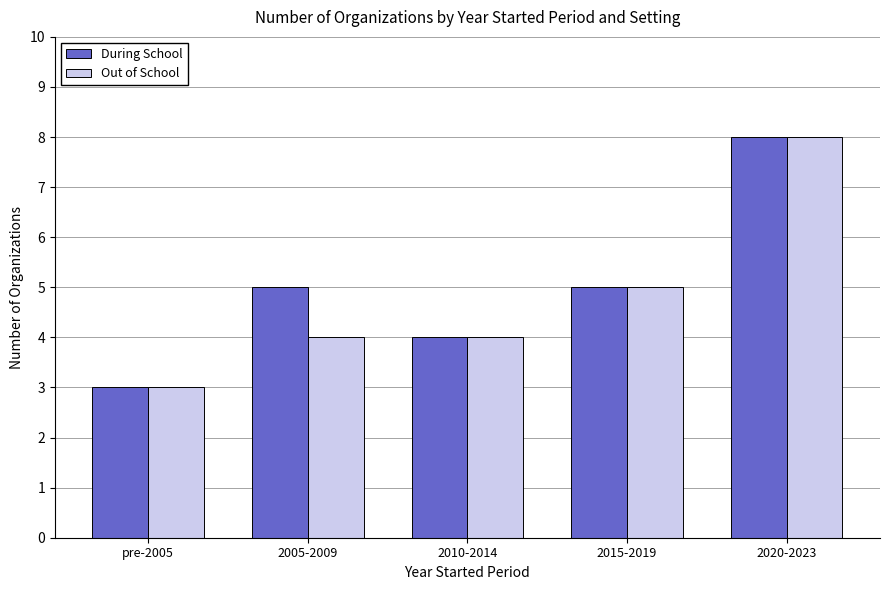

Is the value of Out of School at 2005-2009 greater than the value of During School at pre-2005?

Yes